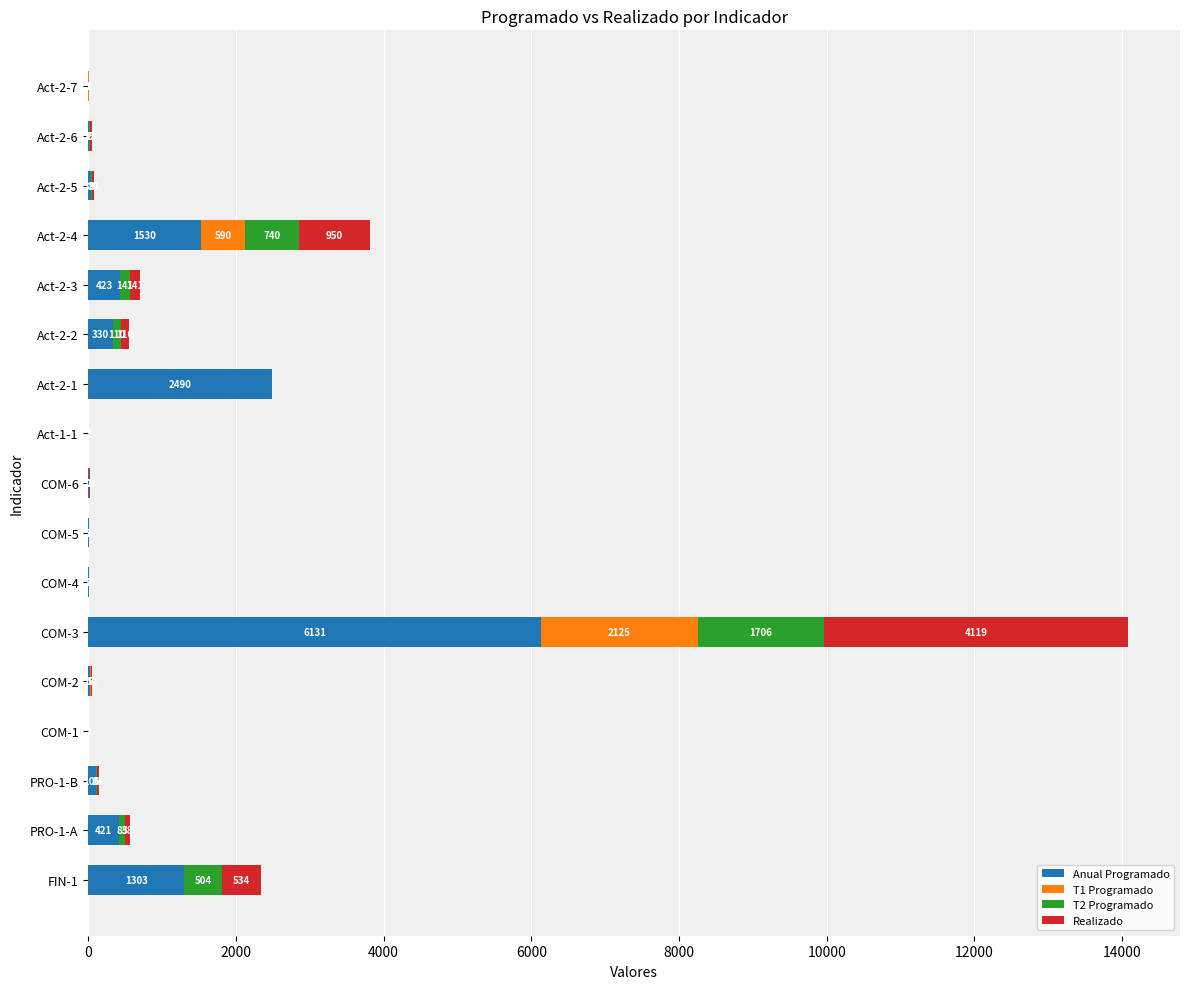

What is the total value across all series at COM-5?

13